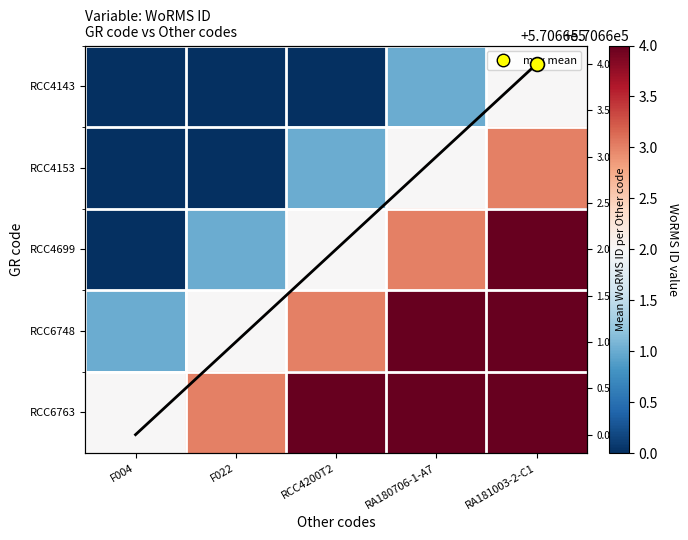

How many distinct data groups are displayed?

6